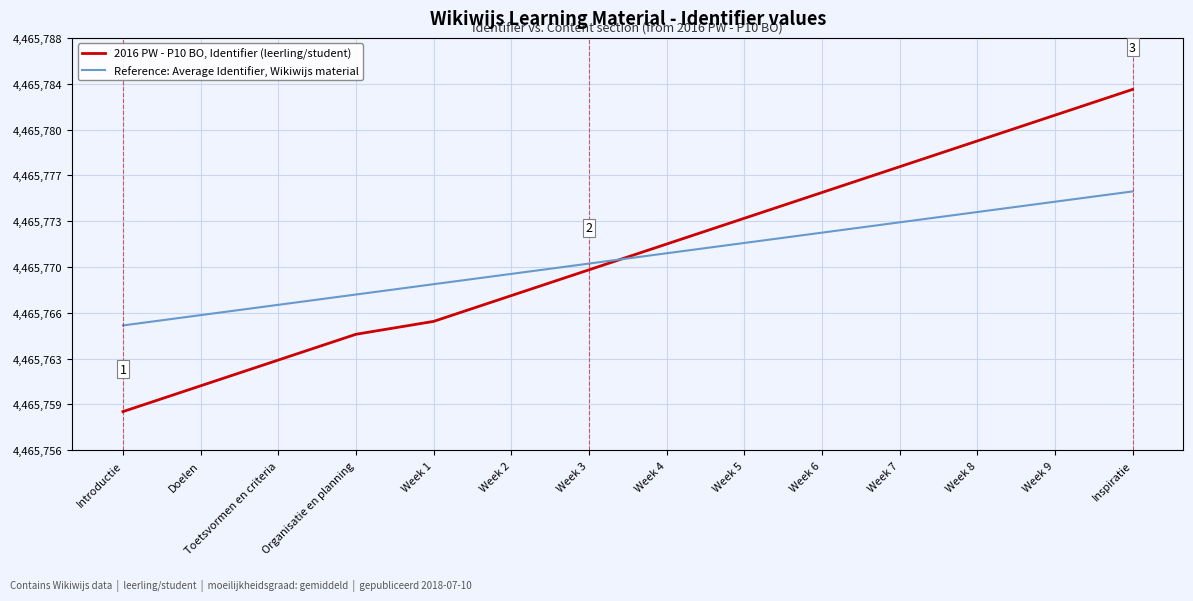

Does the chart have visible grid lines?

Yes